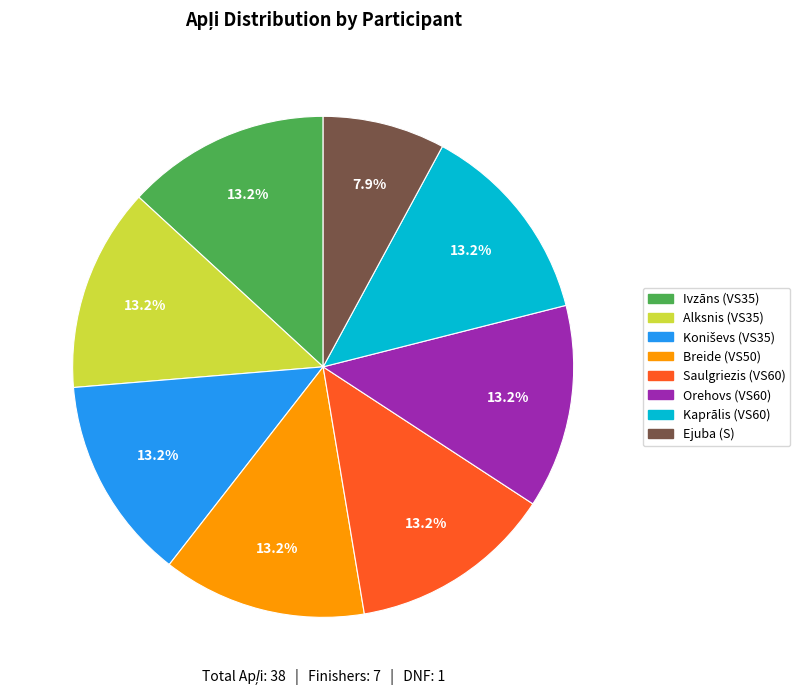

Is there any slice that represents more than half of the pie?

No